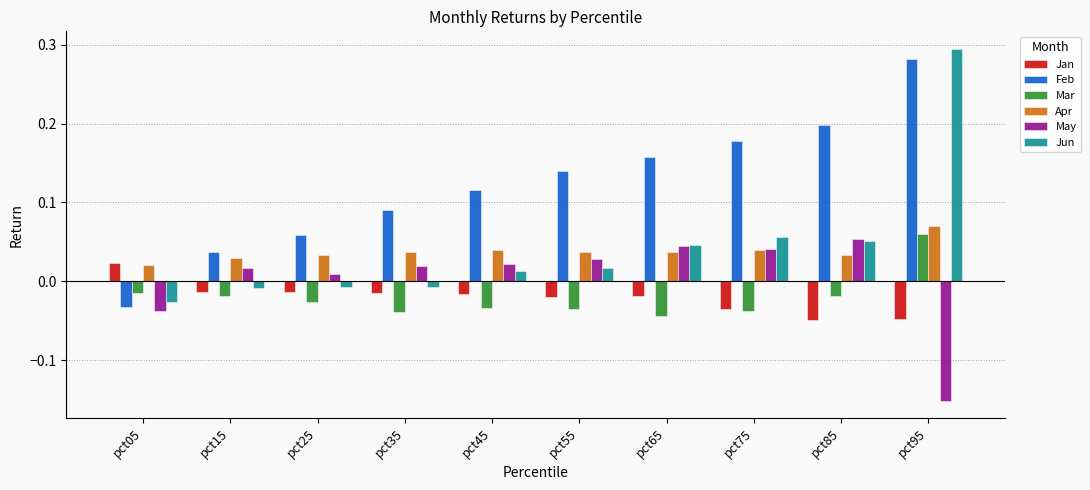

At which category is the sum across all series the highest?

pct95